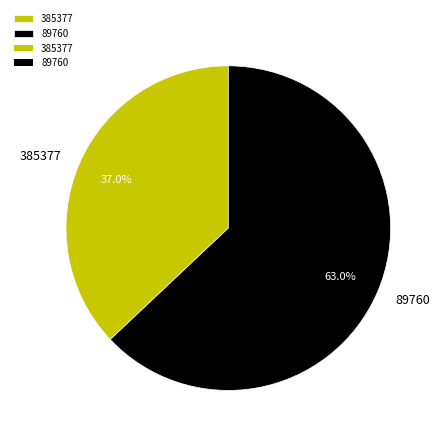

Which slice is the largest?

89760